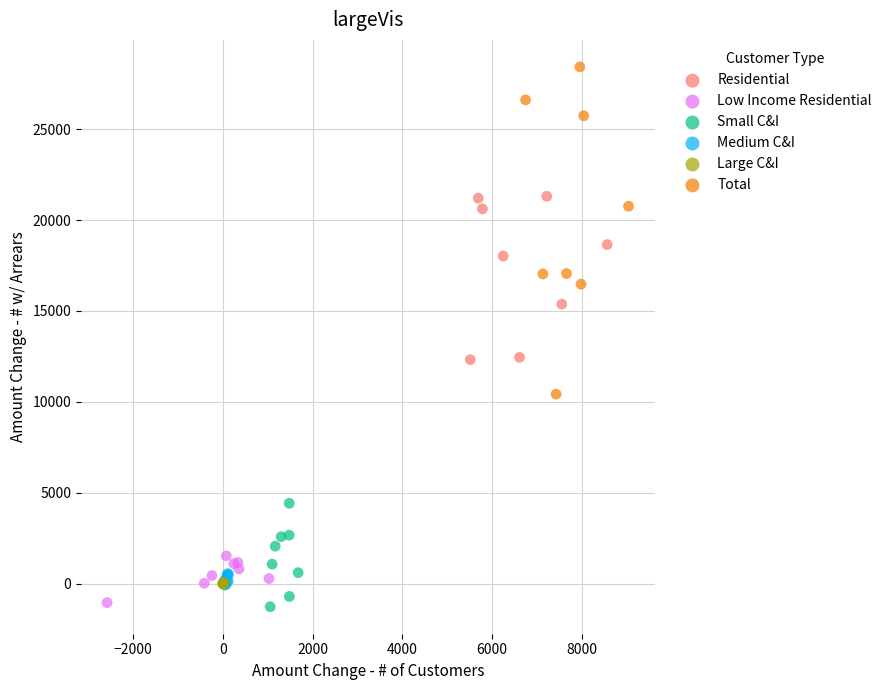

What are all the series names shown in the legend?

Residential, Low Income Residential, Small C&I, Medium C&I, Large C&I, Total